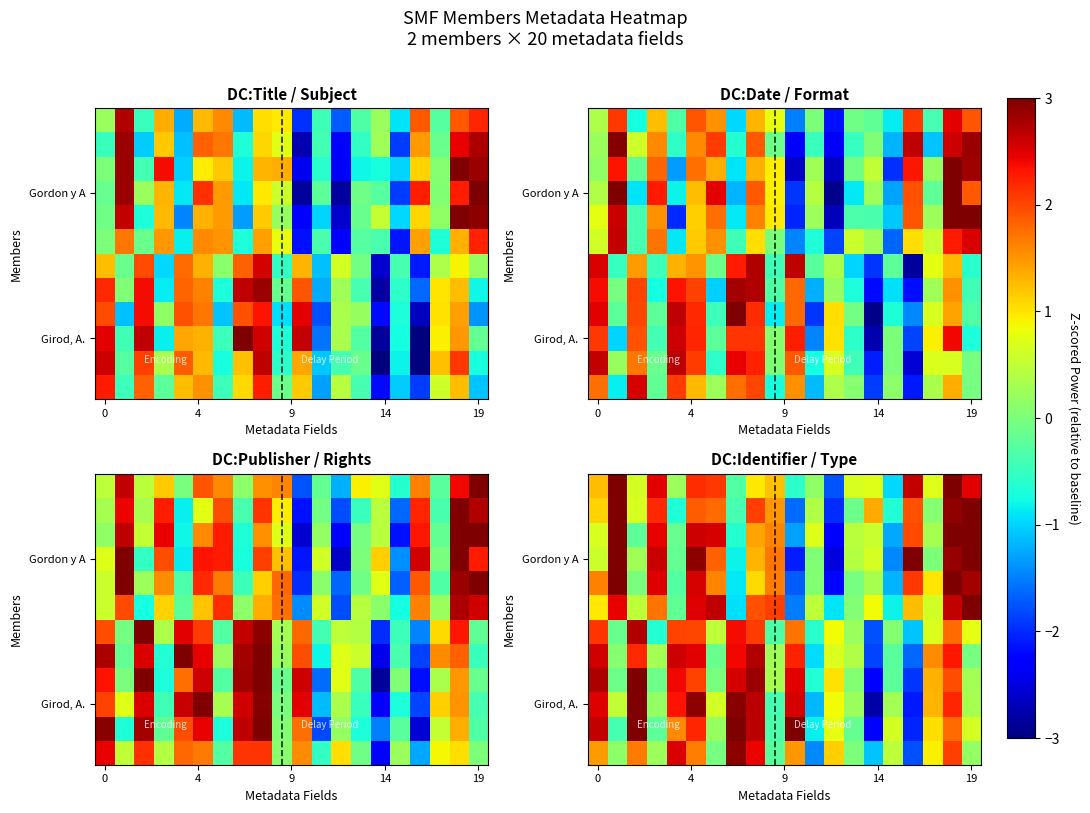

How many distinct data groups are displayed?

12